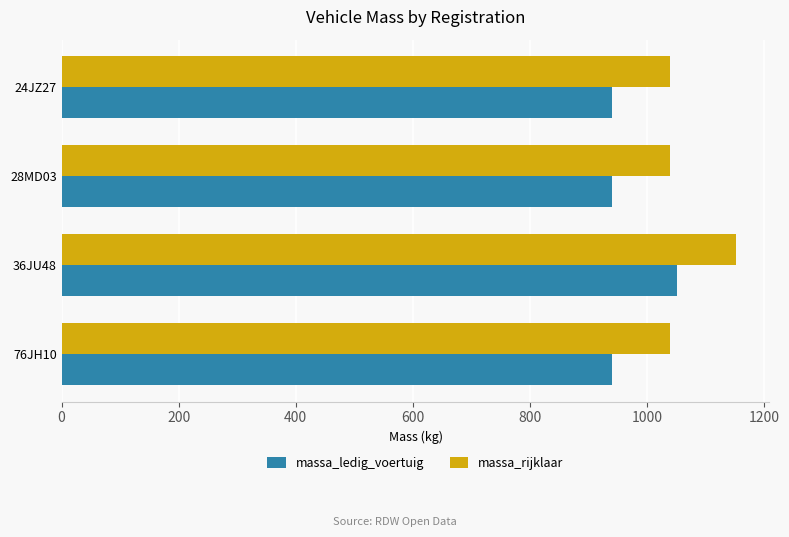

What is the maximum value shown in the chart?

1152